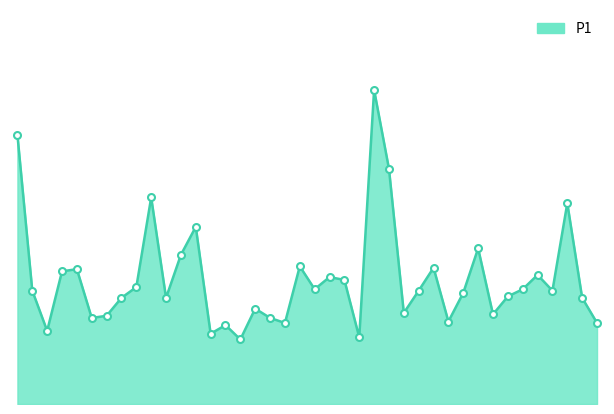

Is this an area chart (filled region under the line)?

Yes